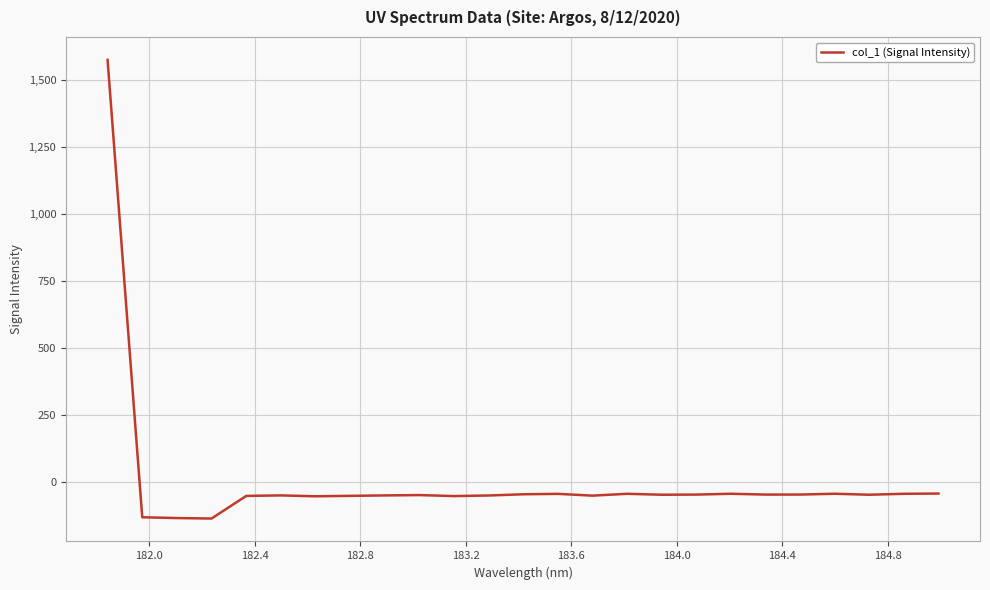

What is the maximum value shown in the chart?

1574.5